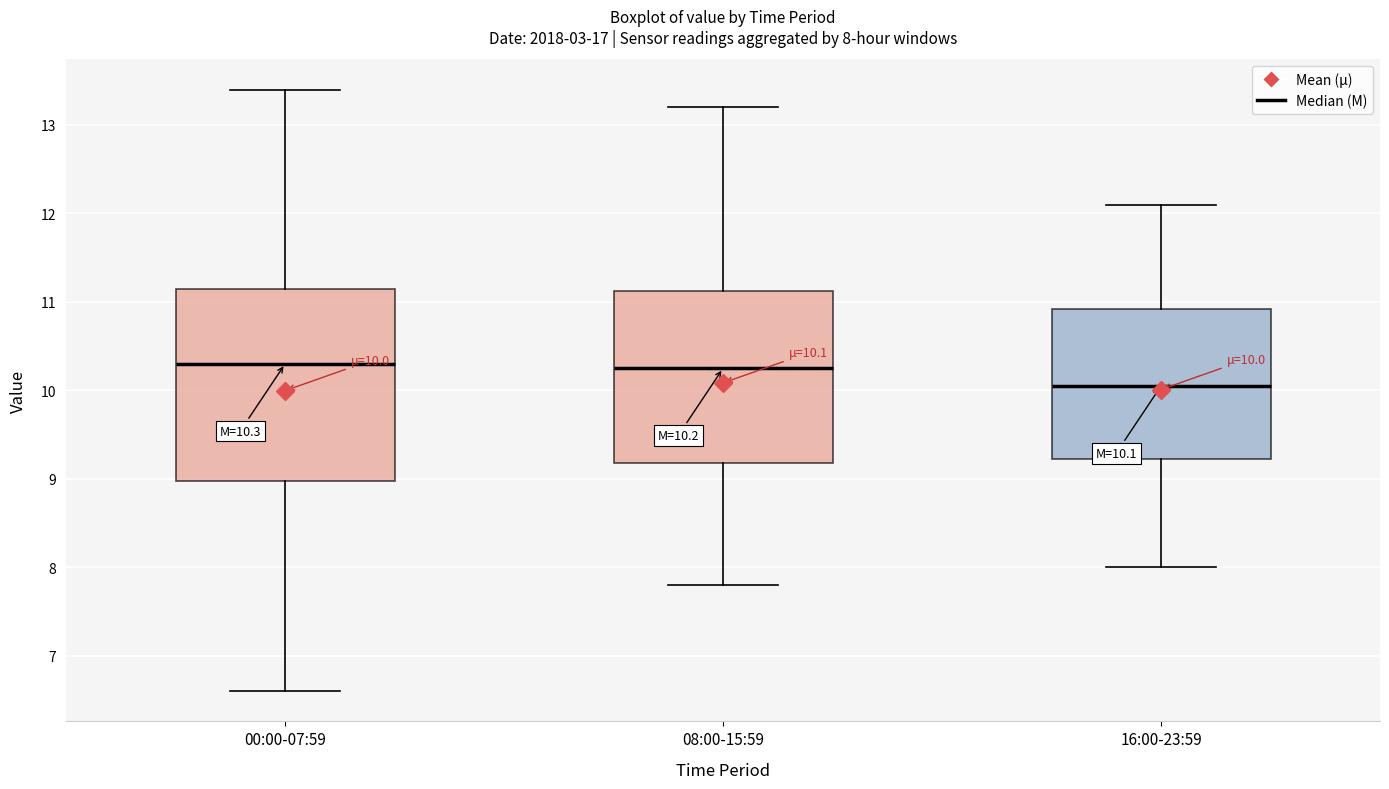

Which box has the lowest median line?

16:00-23:59